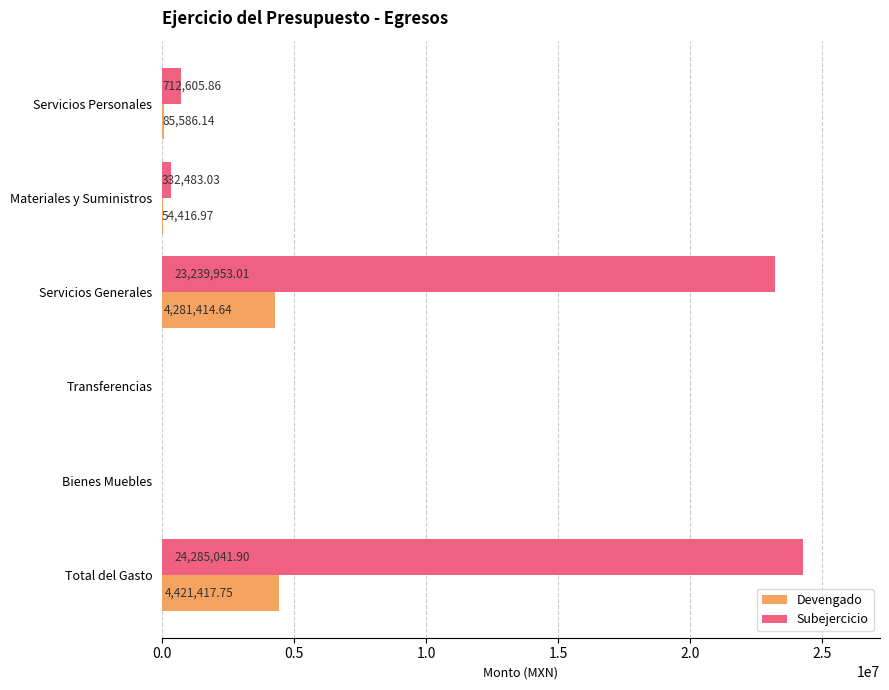

Between Servicios Personales and Total del Gasto, which series saw the biggest shift?

Subejercicio